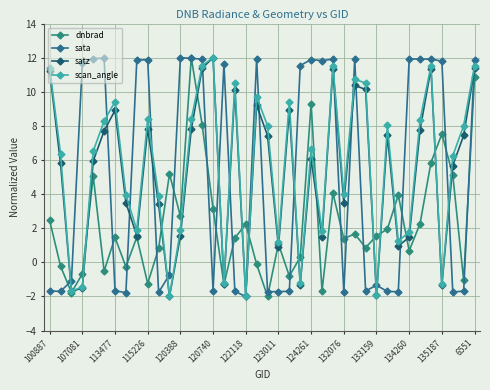

What is the value of the satz point at the 29th from the left?

10.4